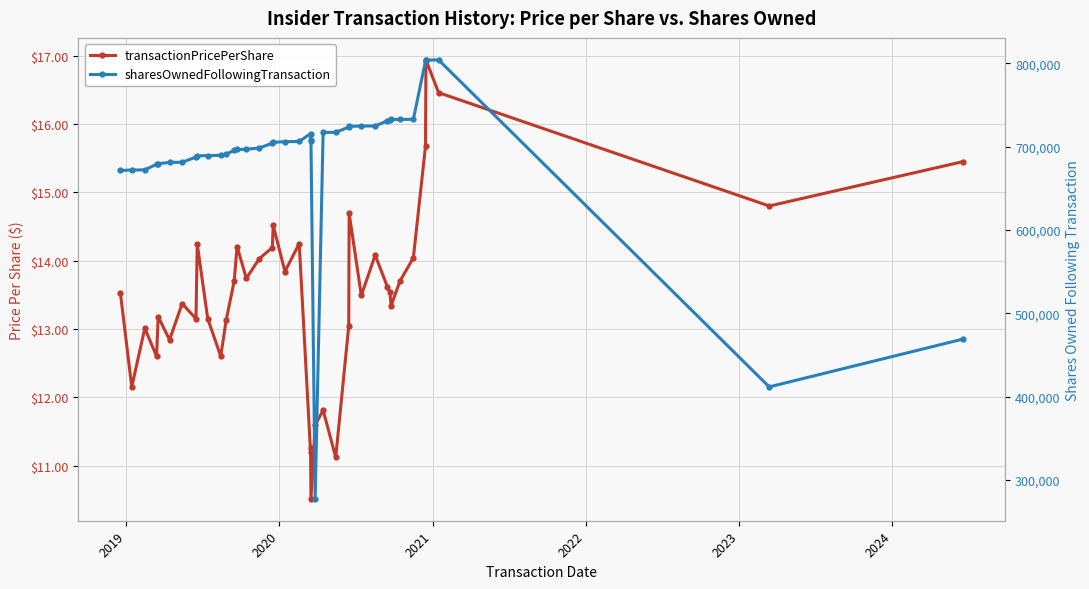

Reading right to left, what are all the values shown in this chart?

transactionPricePerShare: 15.4	14.8	16.5	16.9	15.7	14.0	13.7	13.3	13.5	13.6	14.1	13.5	14.7	13.0	11.1	11.8	11.6	10.5	11.3	11.2	14.2	13.8	14.5	14.2	14.0	13.7	14.2	13.7	13.1	12.6	13.2	14.2	13.2	13.4	12.8	13.2	12.6	13.0	12.2	13.5
sharesOwnedFollowingTransaction: 469090.0	411652.0	804353.0	804019.0	803269.0	732884.0	732813.0	732740.0	731539.0	731105.0	724938.0	724867.0	724511.0	723596.0	717288.0	717198.0	277308.0	707996.0	706911.0	715704.0	706336.0	706113.0	705267.0	704333.0	698488.0	696939.0	696793.0	696093.0	690754.0	689754.0	689357.0	689205.0	687619.0	681362.0	681212.0	679580.0	678865.0	672267.0	672019.0	671537.0